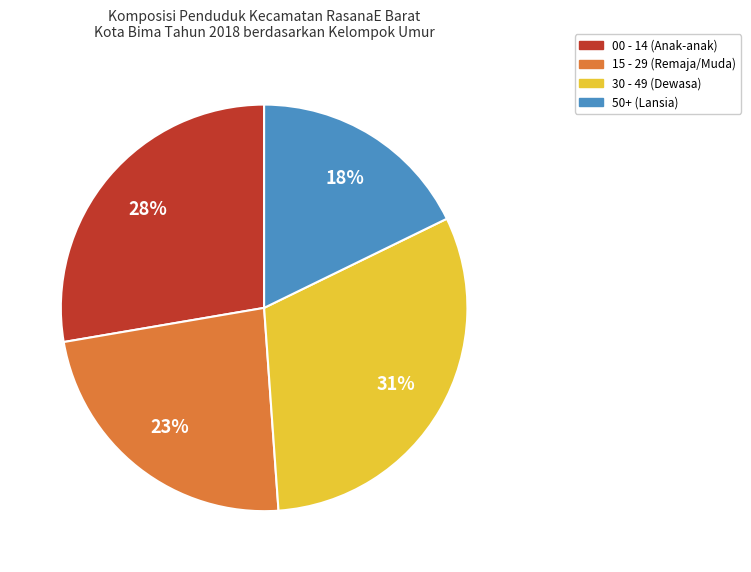

Is there any slice that represents more than half of the pie?

No